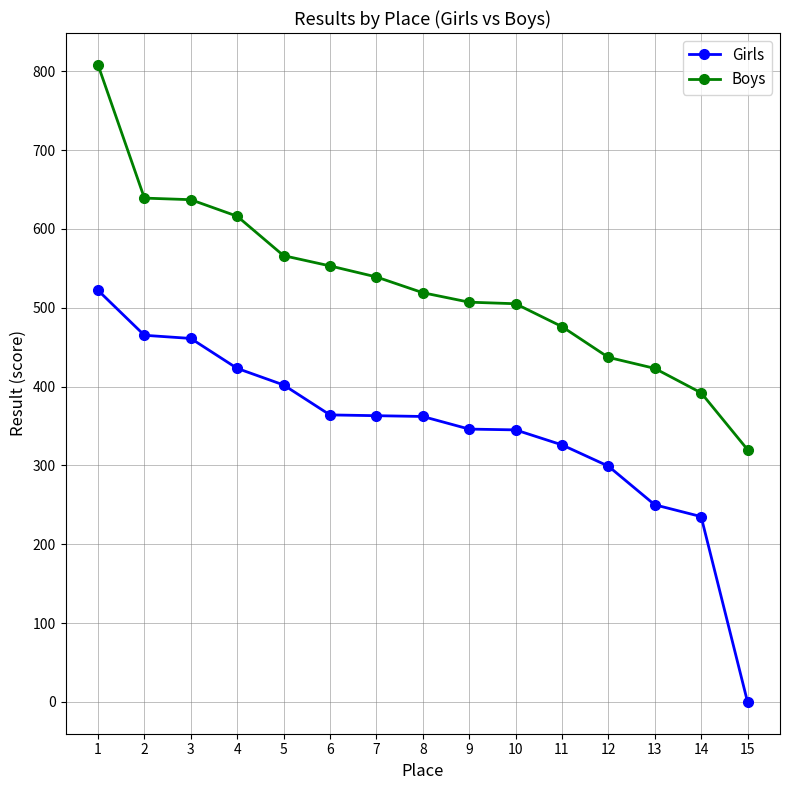

Where does the Girls series first go above 362?

1